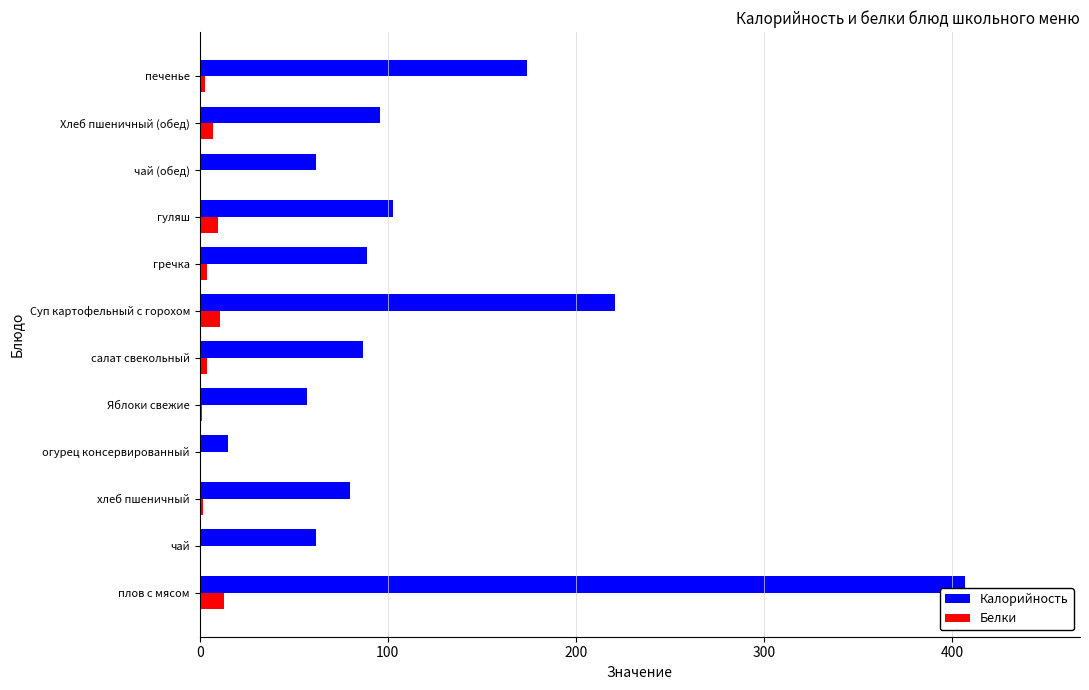

What is the maximum value for Калорийность?

407